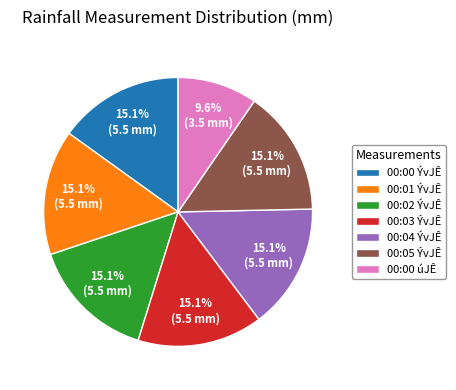

Approximately how many times larger is the value at 00:00 úJÊ compared to 00:03 ÝvJÊ?

0.6